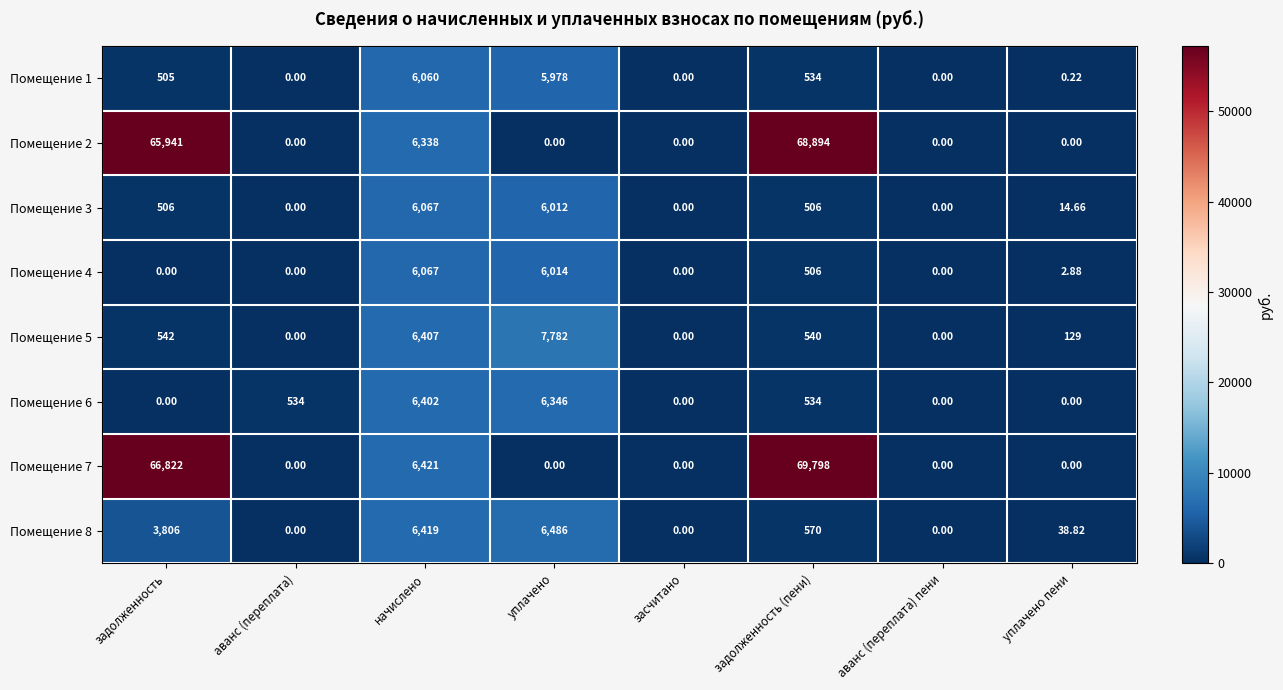

At which label does Помещение 6 reach its peak?

начислено